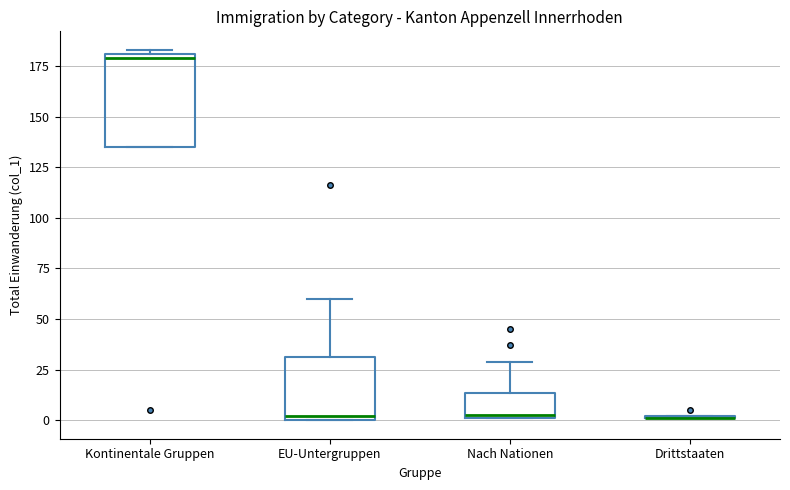

Reading left to right, read every box against the y-axis: the position of its median line, the range the box covers, and the ends of its whiskers. The values are not printed on the chart, so give them approximately, as read against the axis.

Kontinentale Gruppen: median 180 (just below the box's upper edge), box 135 to 180, whiskers 135 to 185
EU-Untergruppen: median 0 (just above the box's lower edge), box 0 to 30, whiskers 0 to 60
Nach Nationen: median 5, box 0 to 15, whiskers 0 to 30
Drittstaaten: box collapsed to a line at 0, whiskers 0 to 0